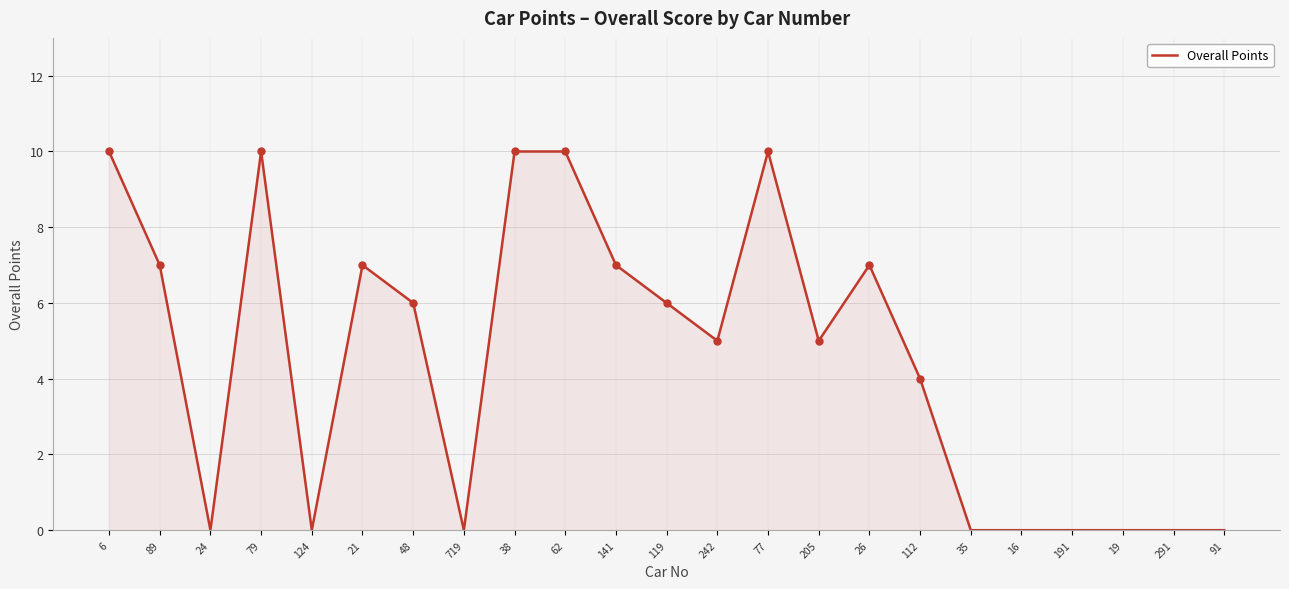

Is it true that the value at 21 is 3?

False